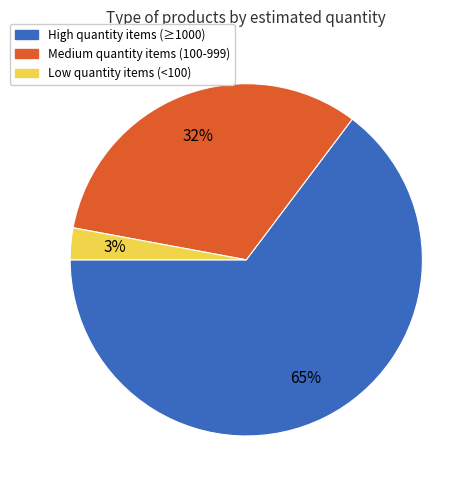

Is there a majority slice in this chart?

Yes